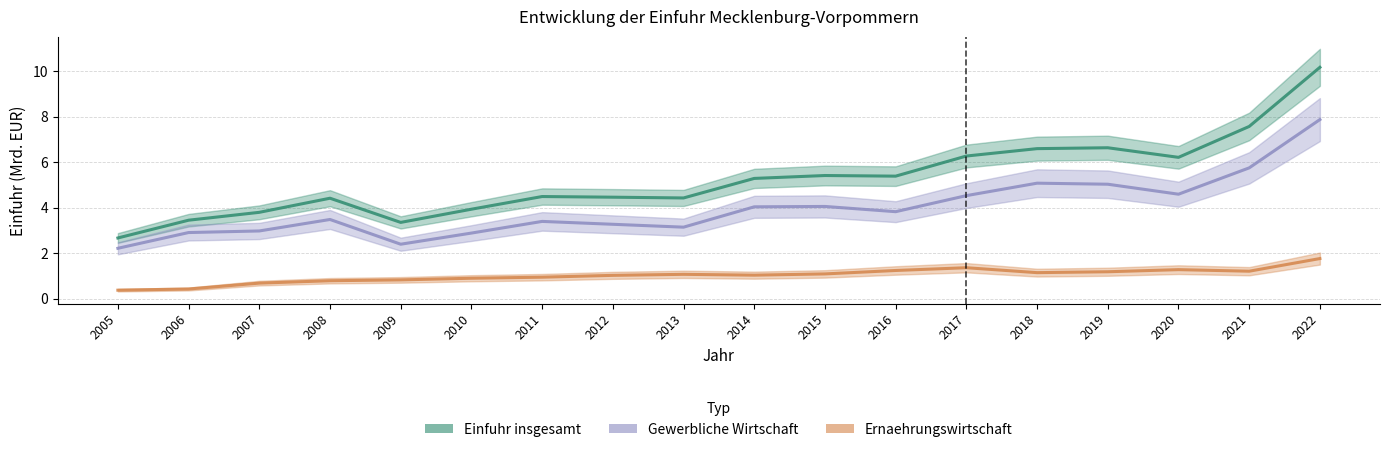

Rank the series at 2018 from highest to lowest value.

Einfuhr insgesamt, Gewerbliche Wirtschaft, Ernaehrungswirtschaft